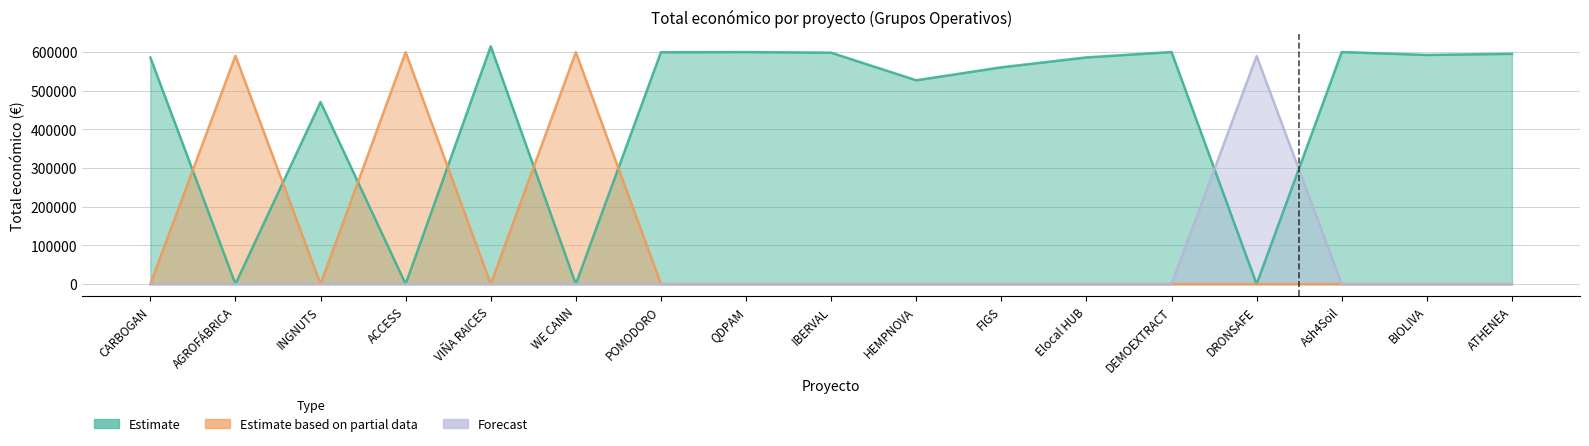

How many interior local valleys does the Año de finalización series have?

2